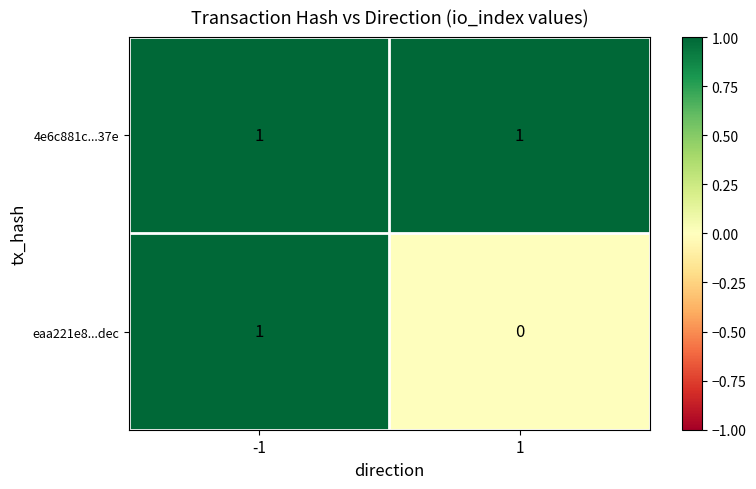

At 1, list the series in order from largest to smallest.

4e6c881c...37e, eaa221e8...dec